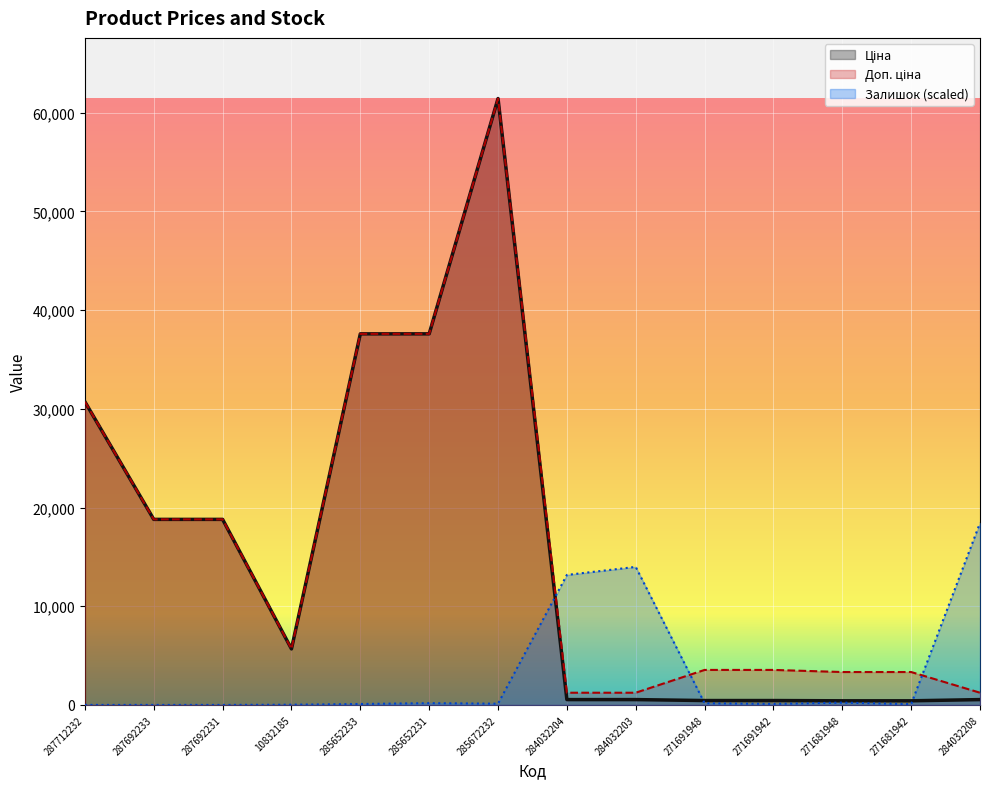

What is the label of the 10th point from the left?

271691948